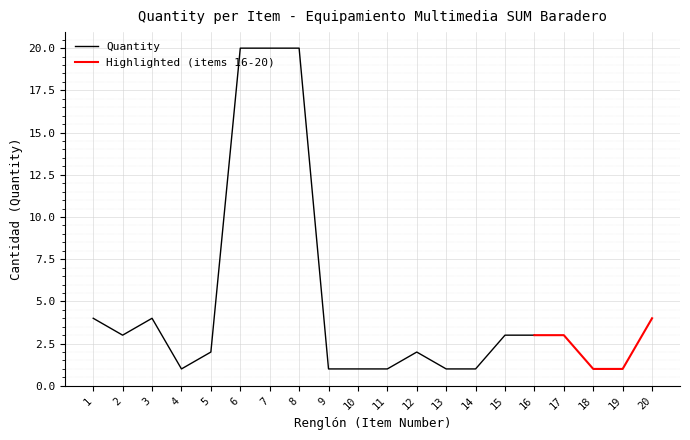

Rank the categories by value from highest to lowest.

6, 7, 8, 1, 3, 20, 2, 15, 16, 17, 5, 12, 4, 9, 10, 11, 13, 14, 18, 19